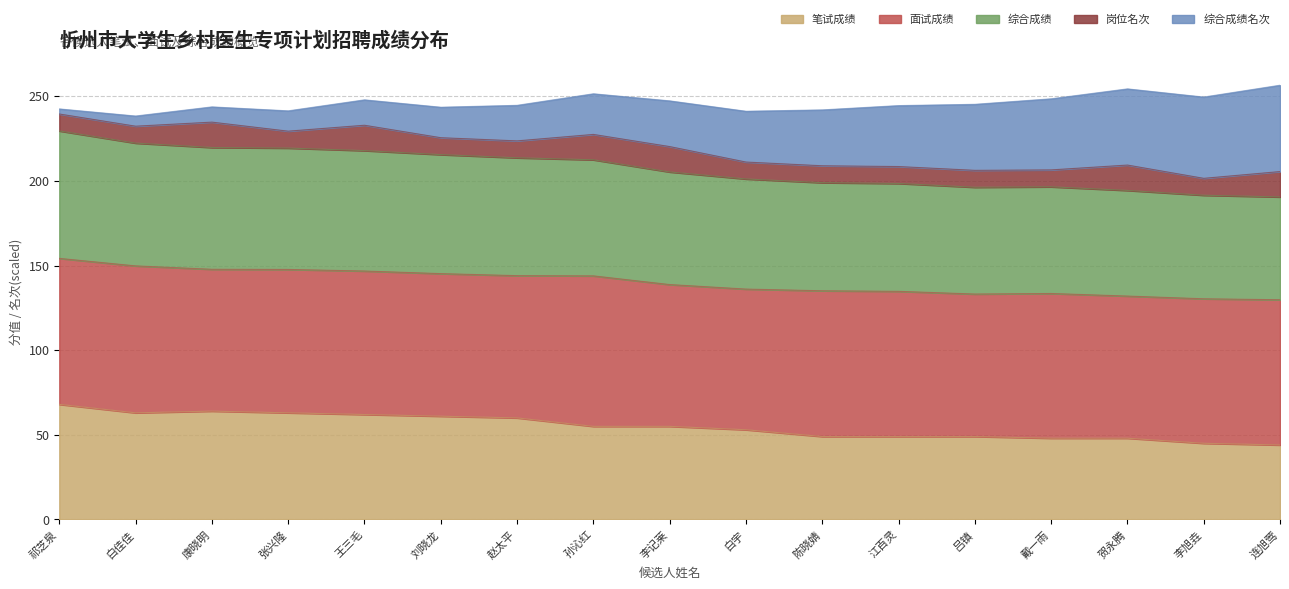

What is the total value across all series at 贺永腾?

254.4